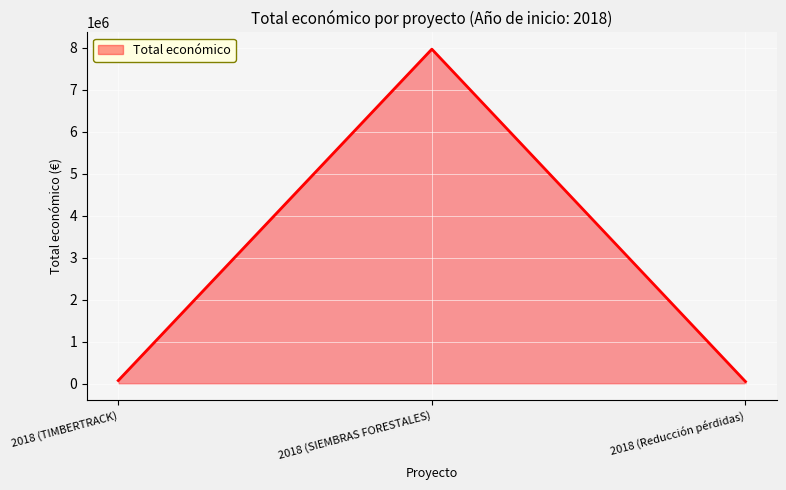

Which has a higher value, 2018 (SIEMBRAS FORESTALES) or 2018 (Reducción pérdidas)?

2018 (SIEMBRAS FORESTALES)